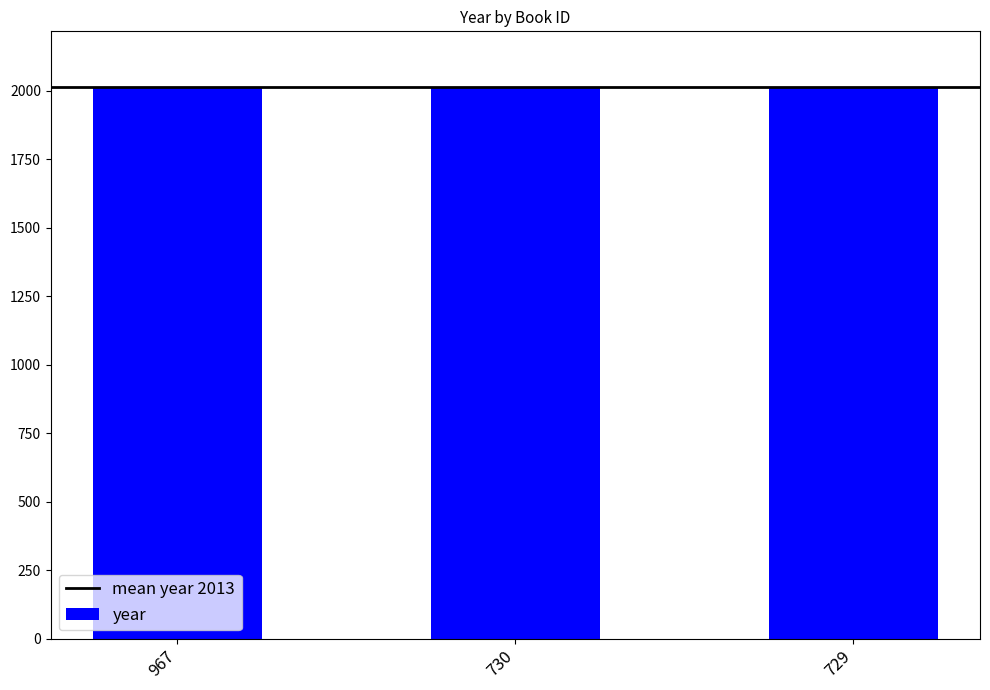

What is the sum of all values?

6039